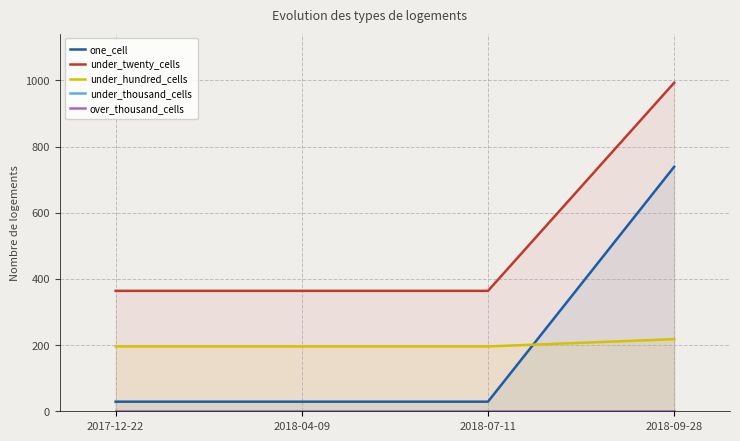

What are all the series names shown in the legend?

one_cell, under_twenty_cells, under_hundred_cells, under_thousand_cells, over_thousand_cells